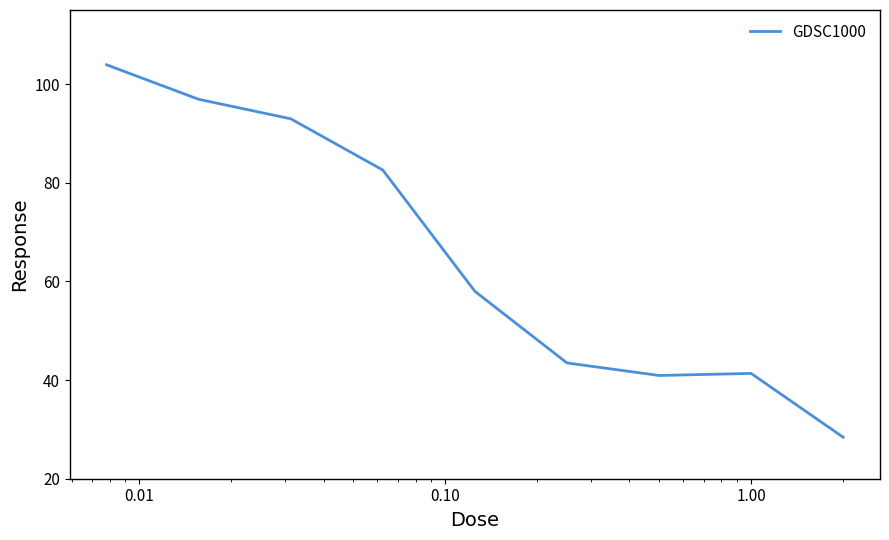

What is the sum of all values?

588.4